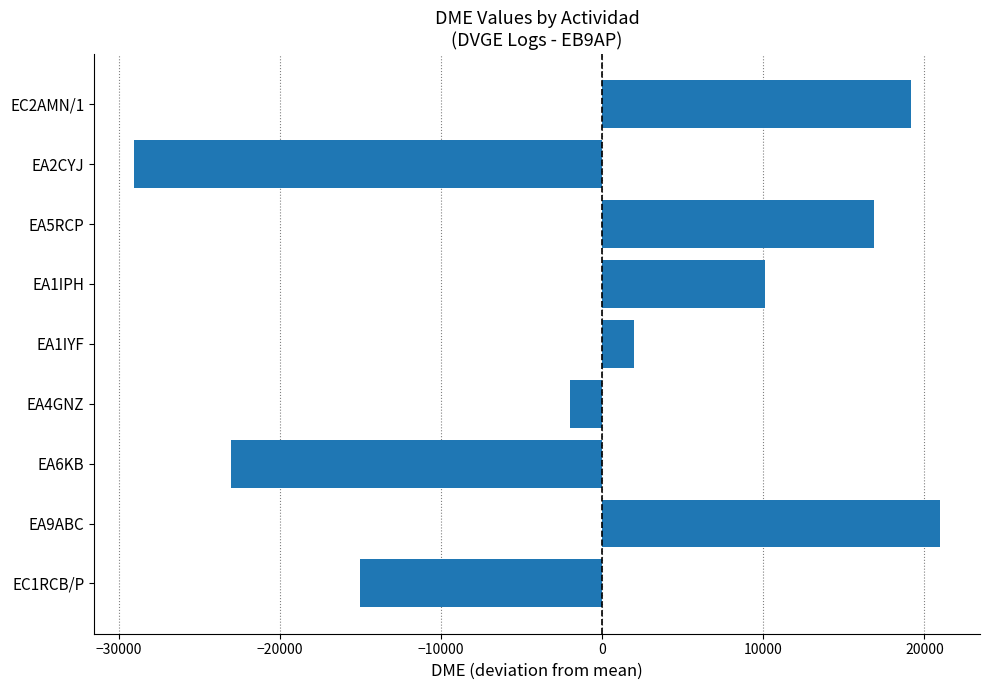

What is the difference between the values at EA6KB and EA1IYF?

25024.0